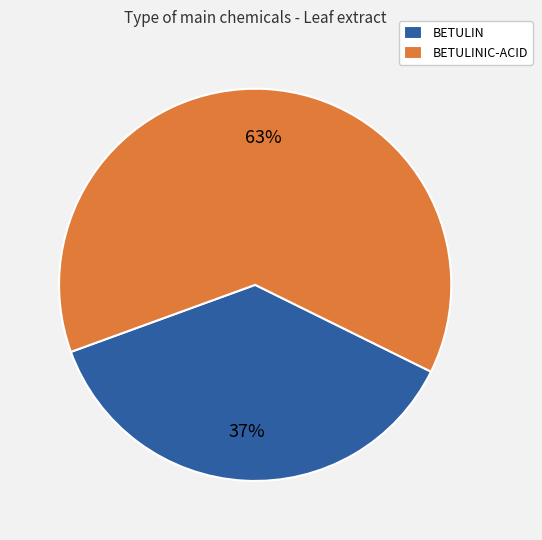

To the nearest percent, what percentage of the pie is BETULINIC-ACID?

63%